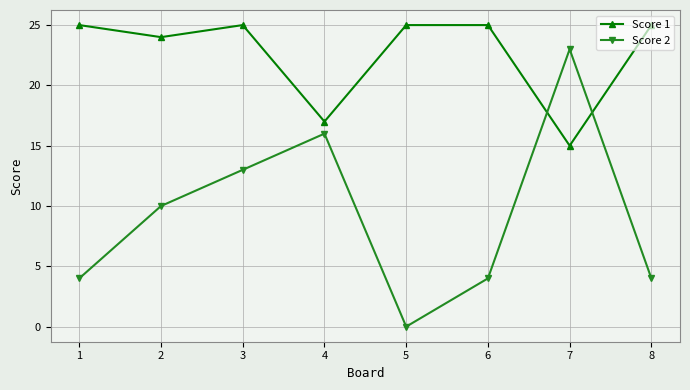

True or false: Score 1 and Score 2 cross at least once.

True